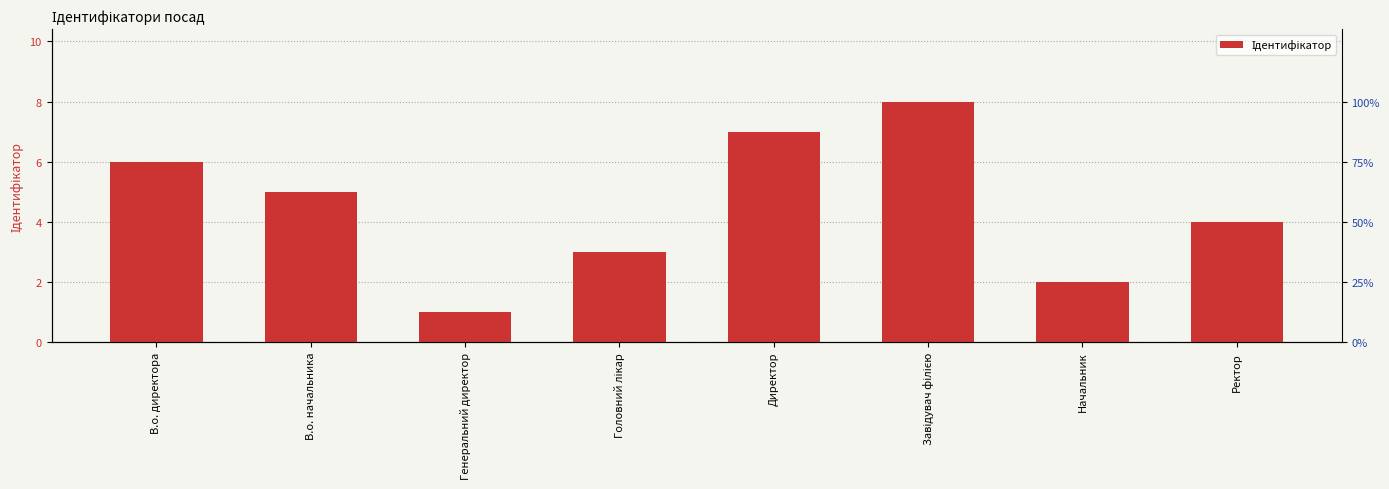

Reading right to left, transcribe all the data shown in this chart.

Ректор=4	Начальник=2	Завідувач філією=8	Директор=7	Головний лікар=3	Генеральний директор=1	В.о. начальника=5	В.о. директора=6